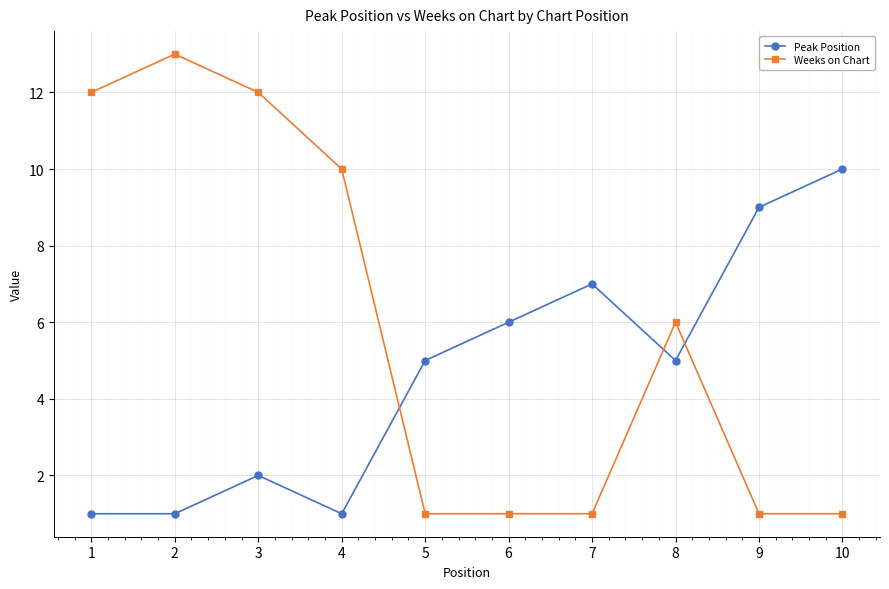

Which series ends up on top after the final intersection of Peak Position and Weeks on Chart?

Peak Position